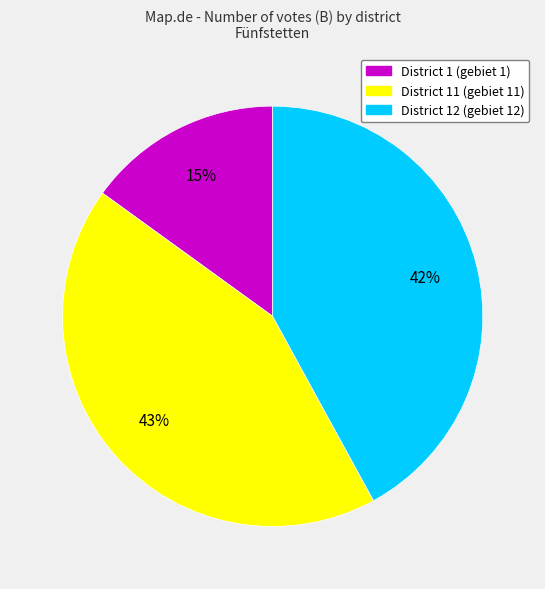

To the nearest percent, what is the difference between the largest and smallest slice percentages?

28%